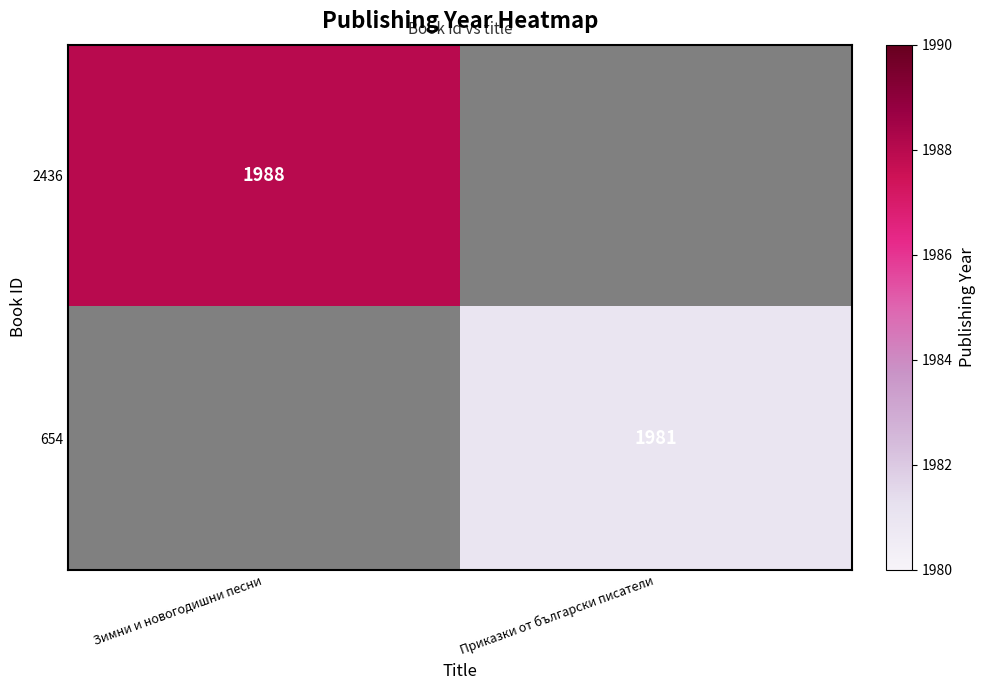

True or false: 2436 has a value of 1060 at Зимни и новогодишни песни.

False